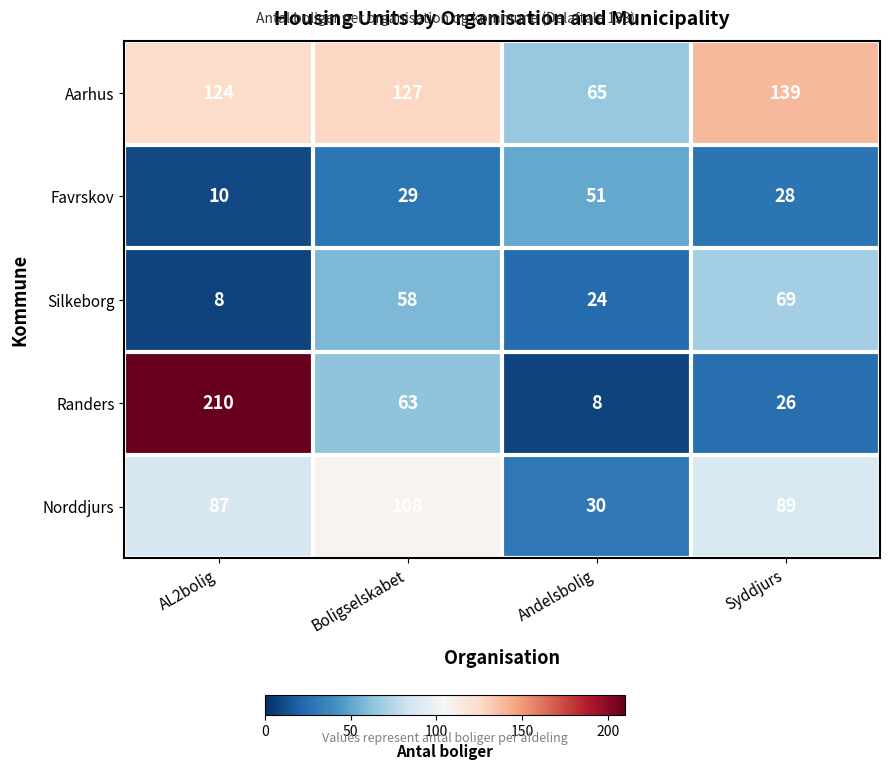

What is the sum of the Favrskov values at Boligselskabet and AL2bolig?

39